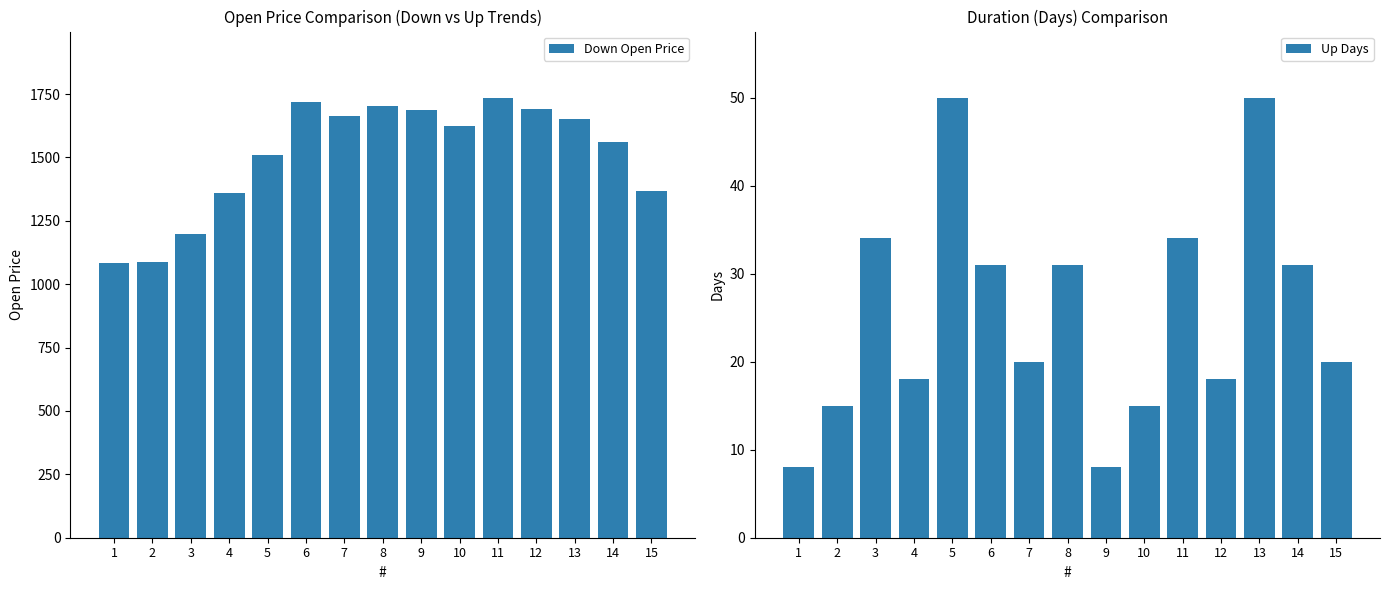

What is the value of the Down Open Price bar at the 8th from the left?

1704.5